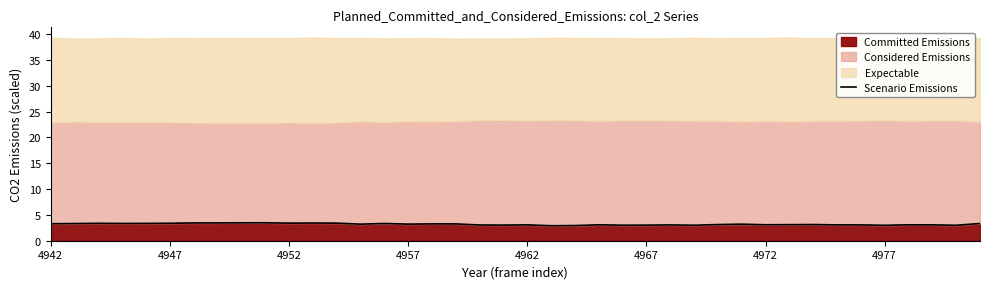

Is it true that Scenario Emissions equals 3.1 at 4972?

True